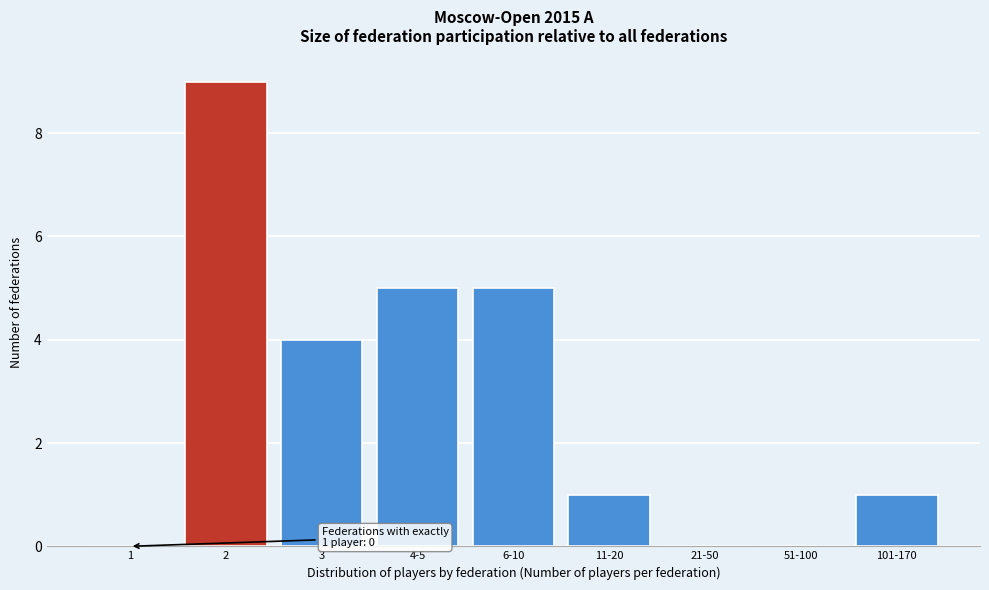

Reading left to right, list all the values displayed in this chart.

1=0	2=9	3=4	4-5=5	6-10=5	11-20=1	21-50=0	51-100=0	101-170=1